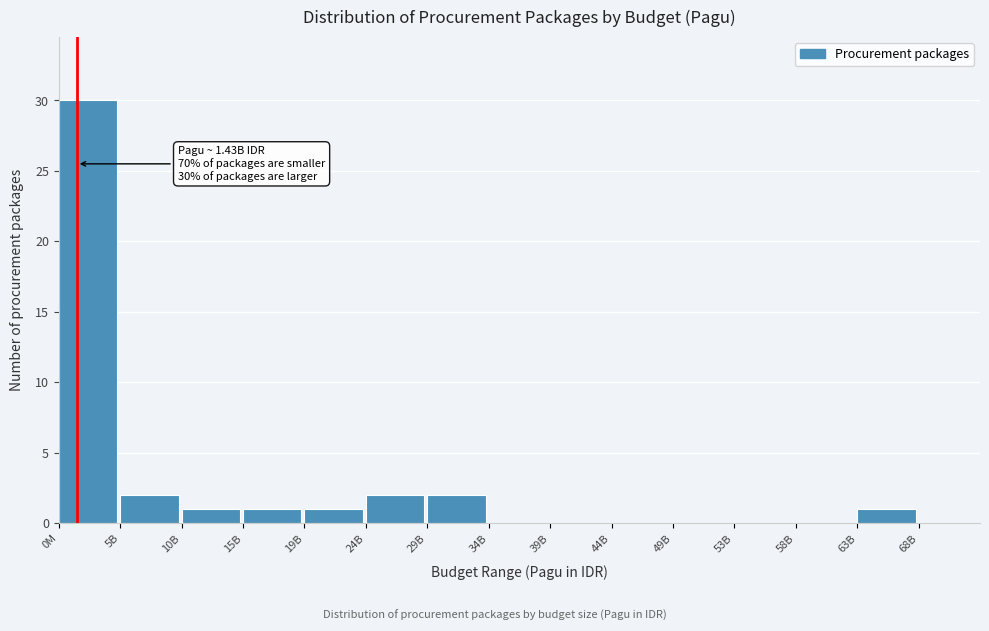

Reading right to left, transcribe all the data shown in this chart.

68B=0	63B=1	58B=0	53B=0	49B=0	44B=0	39B=0	34B=0	29B=2	24B=2	19B=1	15B=1	10B=1	5B=2	0M=30